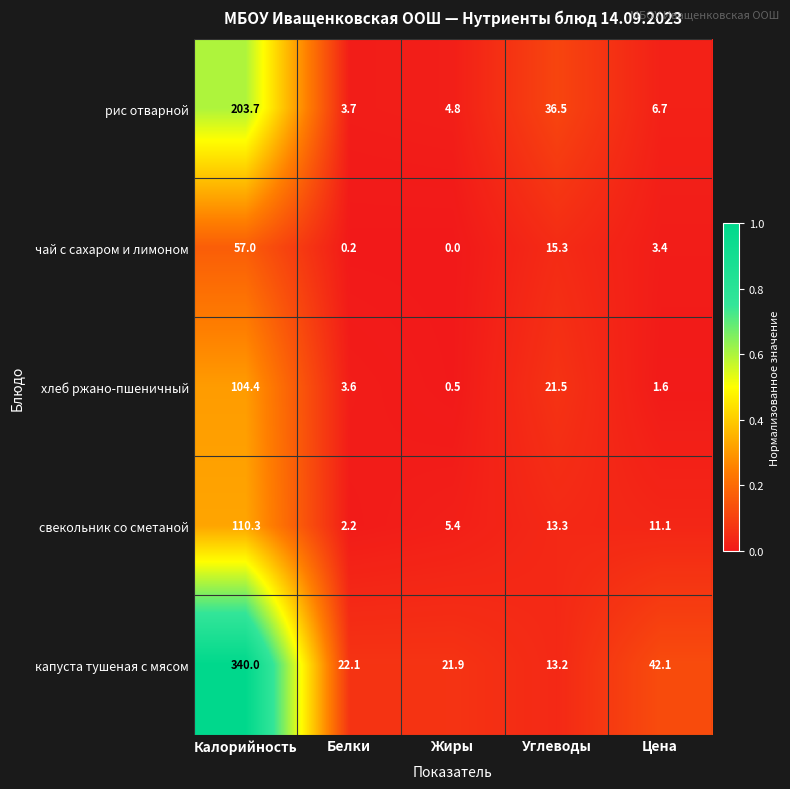

Which series has the widest spread of values?

капуста тушеная с мясом